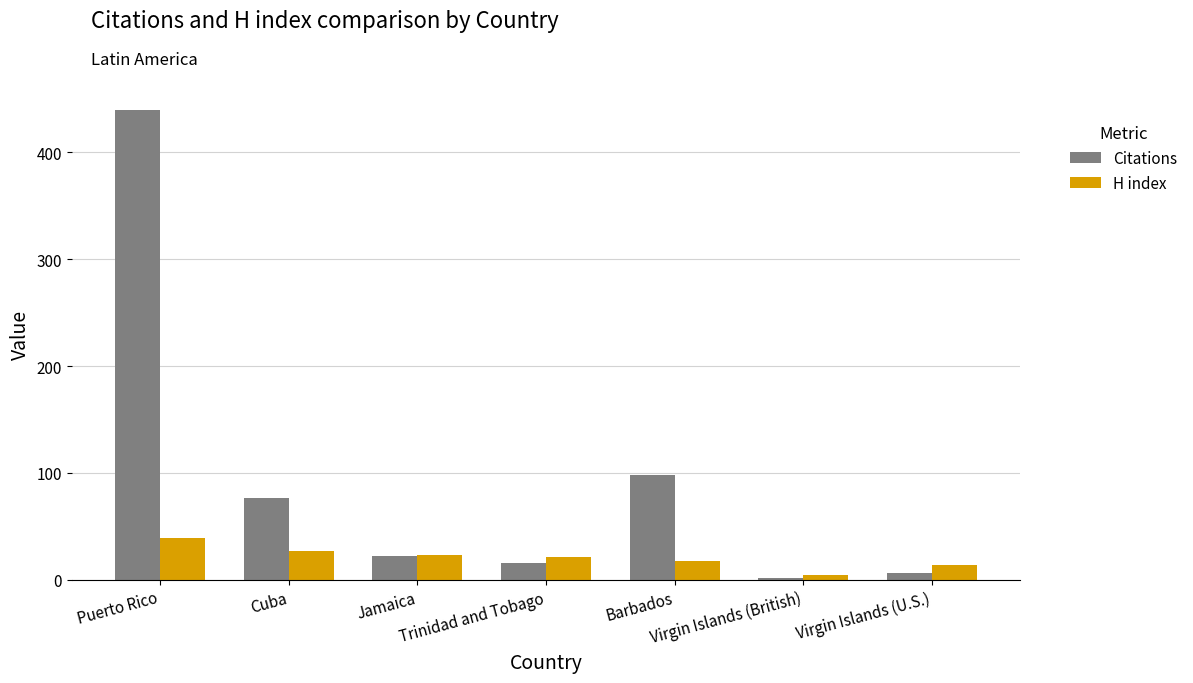

What is the difference between the H index values at Puerto Rico and Virgin Islands (U.S.)?

25